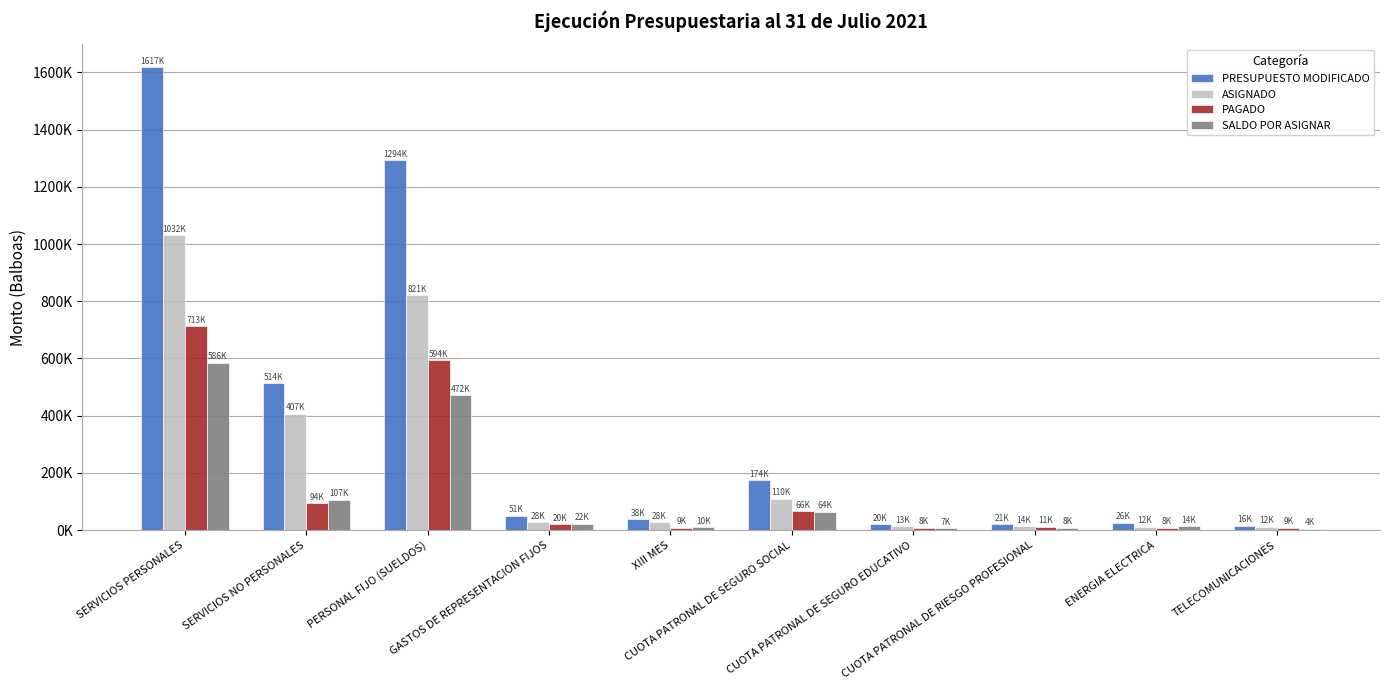

What are all the series names shown in the legend?

PRESUPUESTO MODIFICADO, ASIGNADO, PAGADO, SALDO POR ASIGNAR